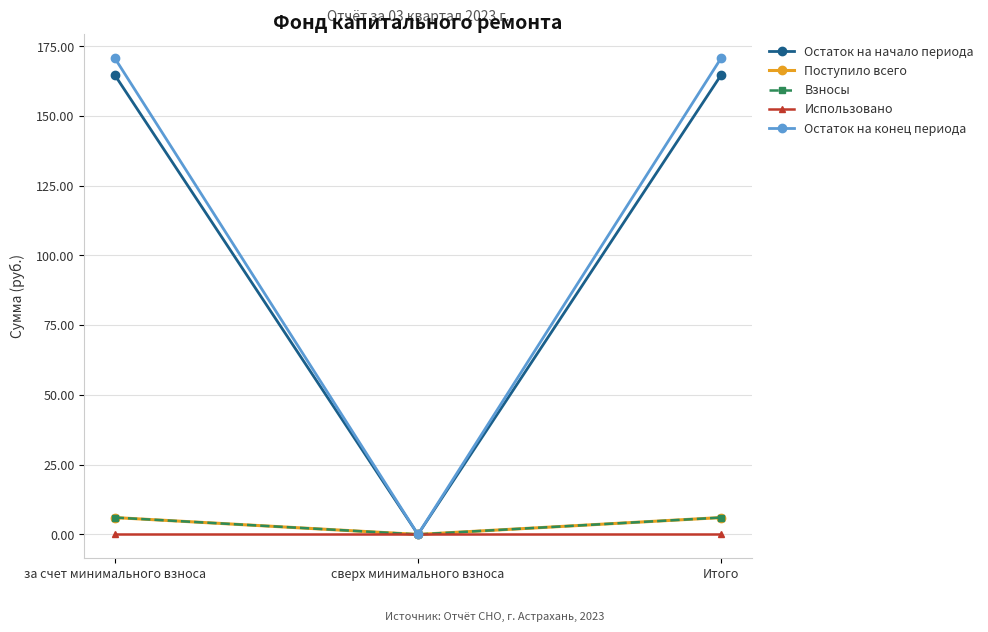

Reading right to left, transcribe all the data shown in this chart.

Остаток на начало периода: 164.7	0.0	164.7
Поступило всего: 6.0	0.0	6.0
Взносы: 6.0	0.0	6.0
Использовано: 0.0	0.0	0.0
Остаток на конец периода: 170.8	0.0	170.8